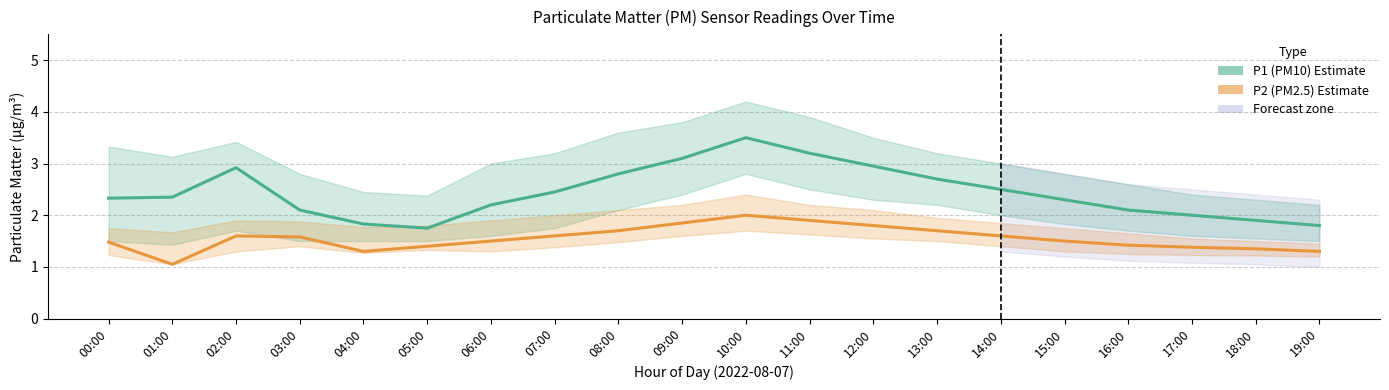

What is the label of the 18th point from the right?

02:00